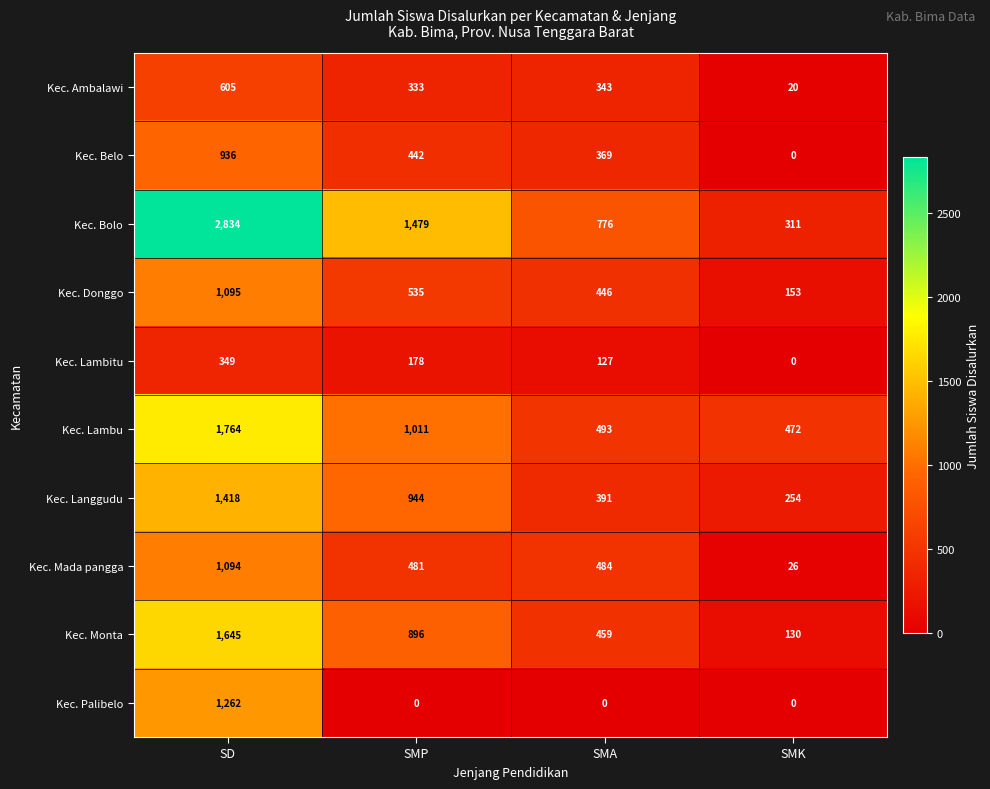

The value of Kec. Donggo at SMK is 153. True or false?

True